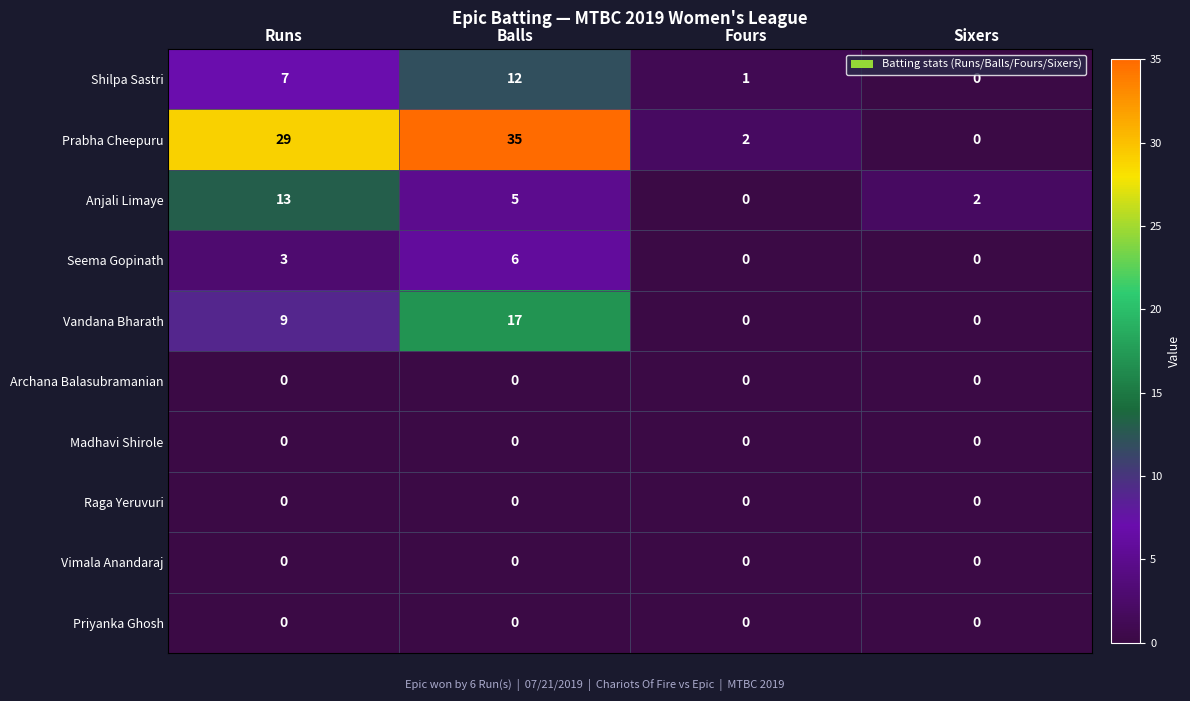

Rank the categories by Prabha Cheepuru value from highest to lowest.

Balls, Runs, Fours, Sixers